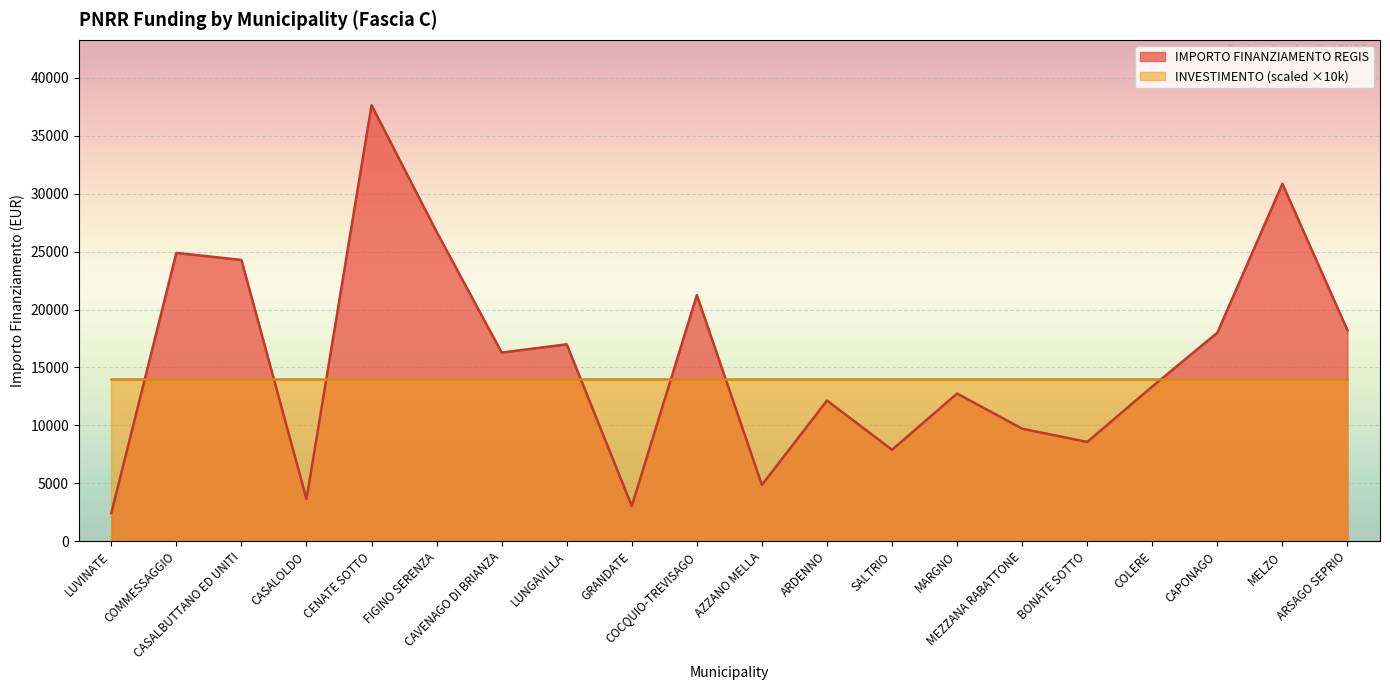

What is the value of the 17th point from the left?

13354